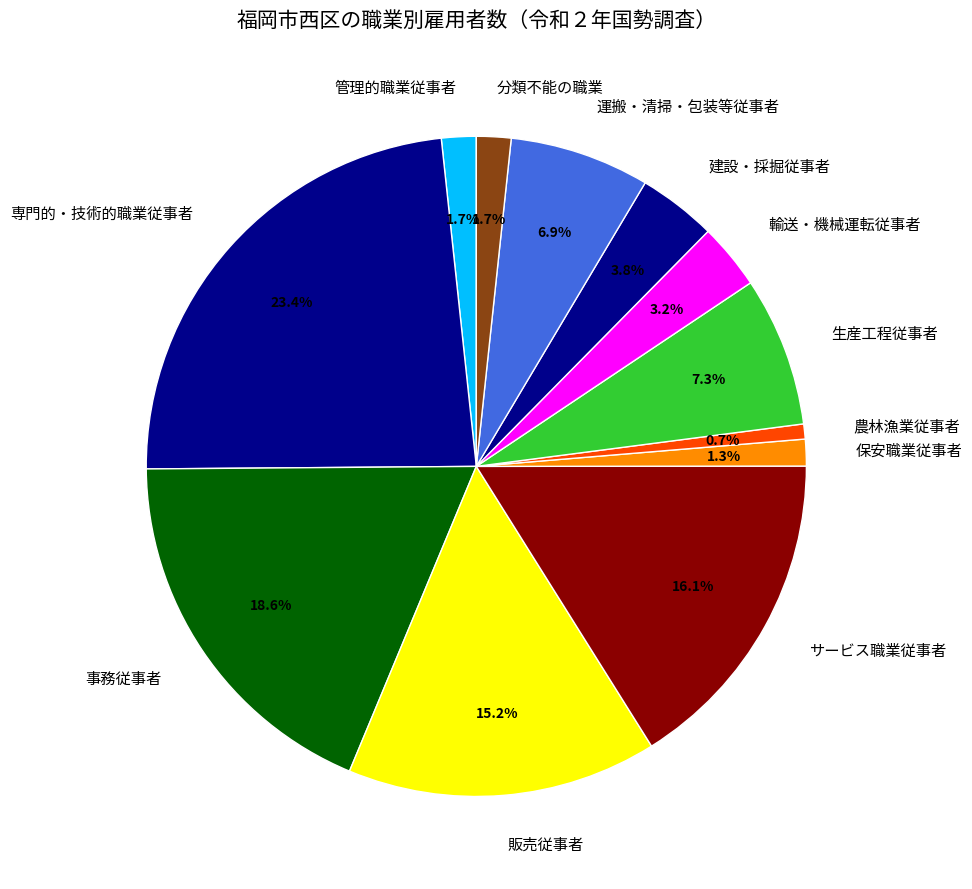

What is the largest slice in the pie chart?

専門的・技術的職業従事者